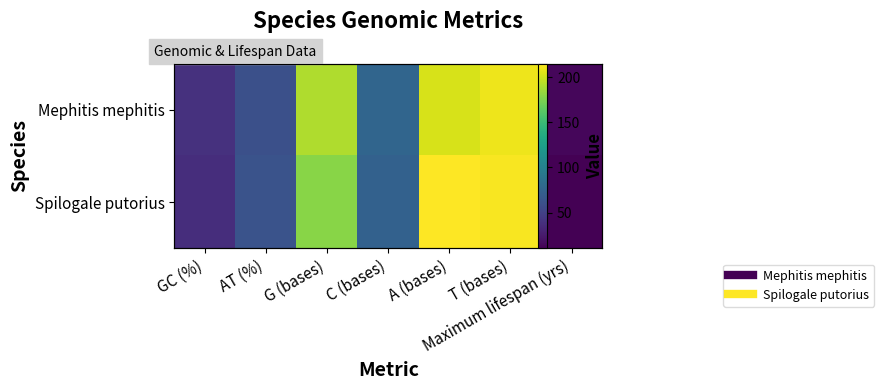

What is the smallest value displayed?

10.5